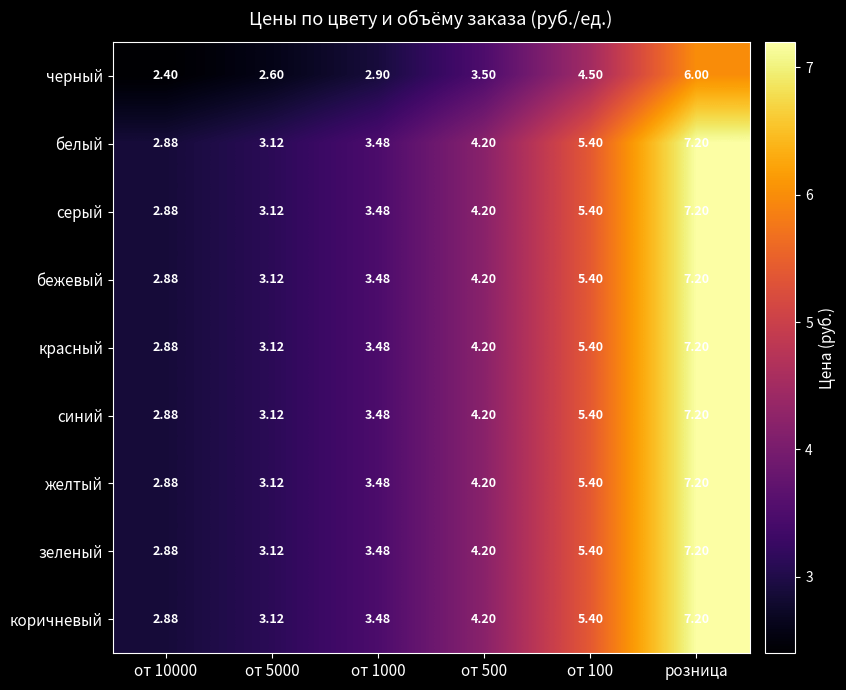

At which category does the chart reach its peak across all series?

розница